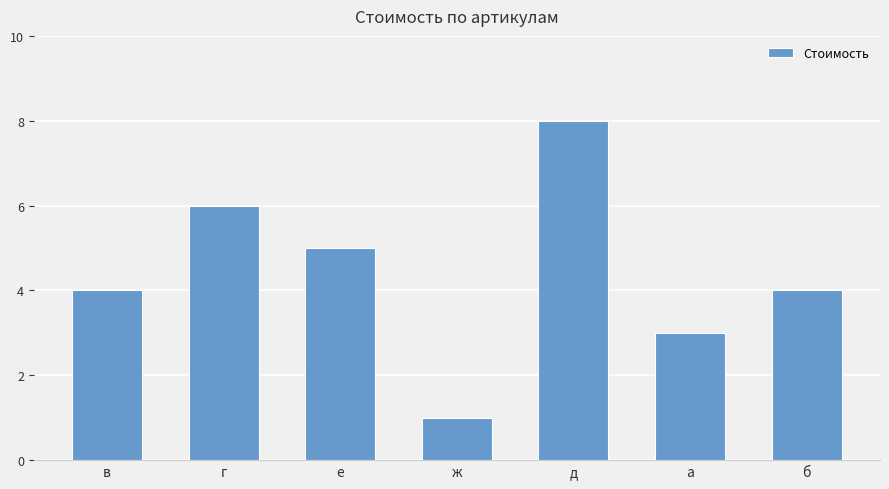

What is the value of the 3rd bar from the left?

5